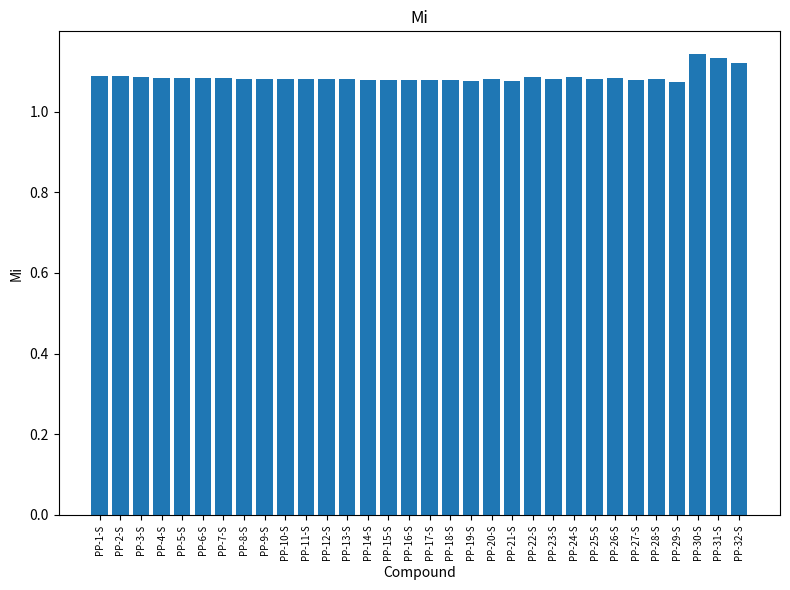

What is the sum of all values?

34.8